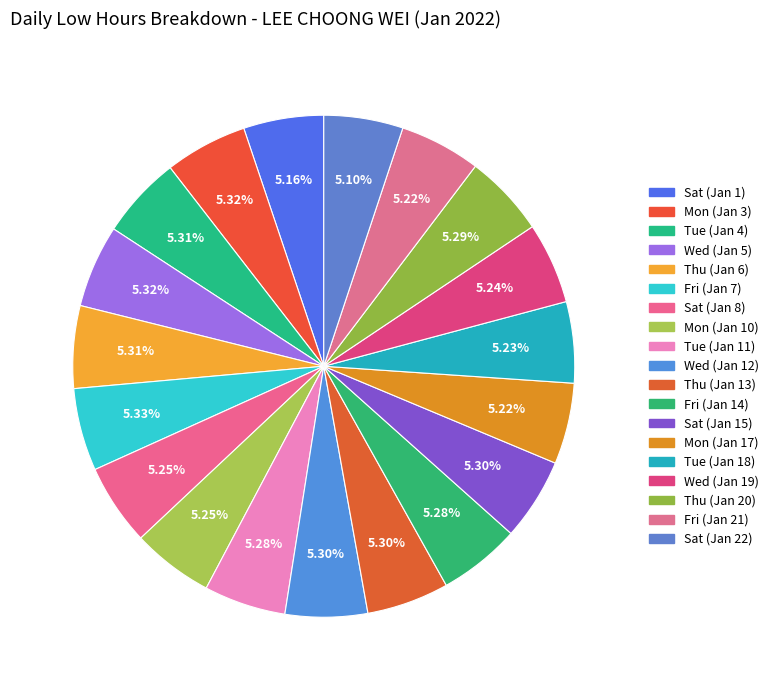

Is it true that Sat (Jan 22) is 5% of the pie?

True